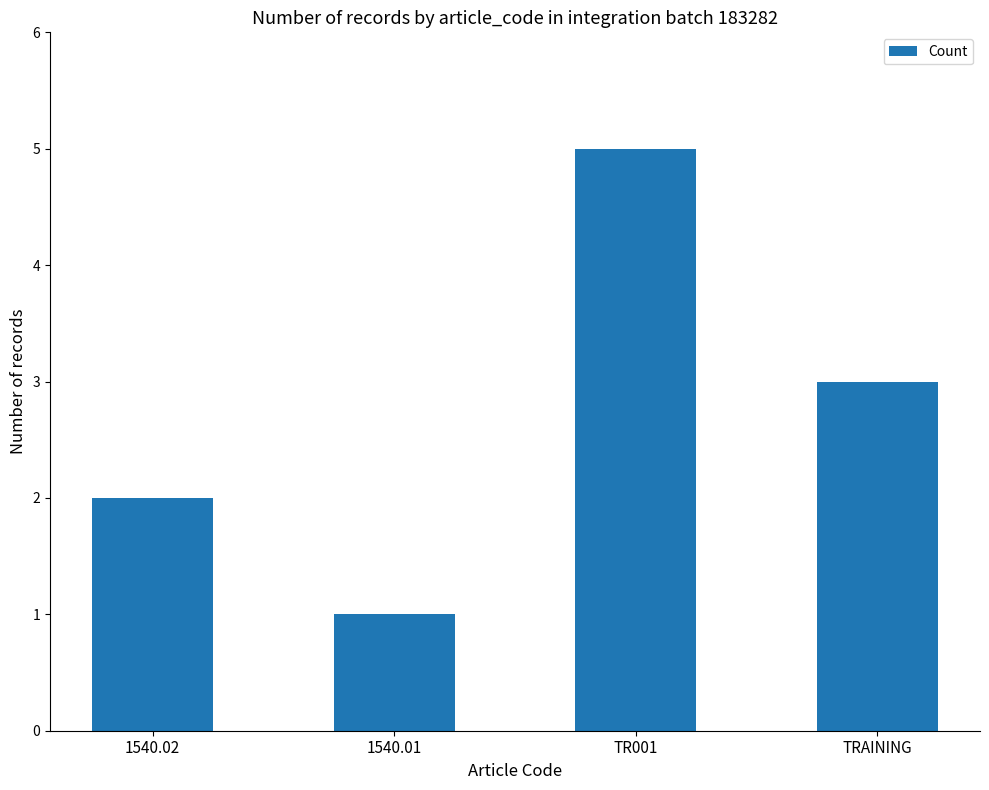

What is the change in value from 1540.02 to TRAINING?

+1